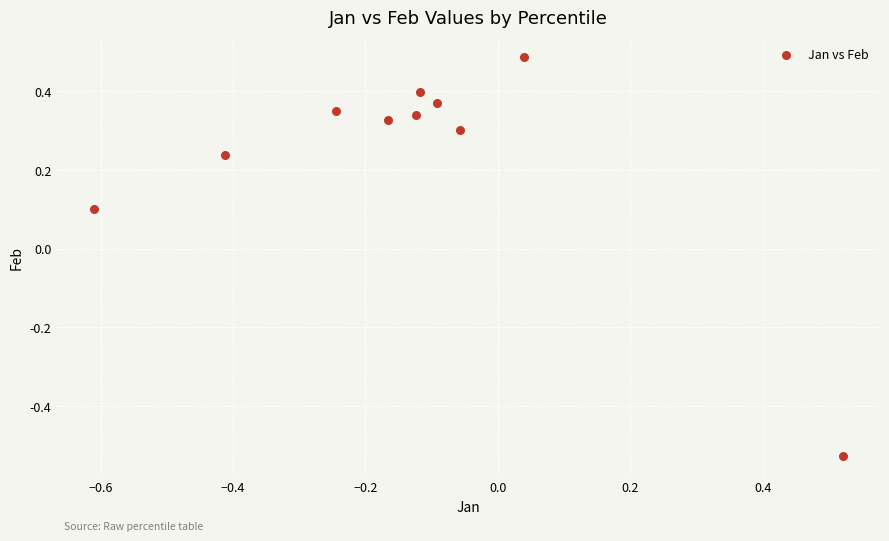

What is the range of X values (max minus min)?

1.1